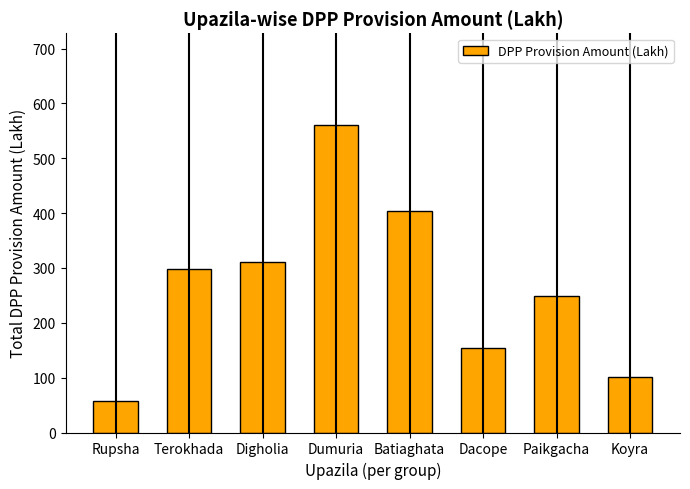

What is the ratio of the value at Digholia to the value at Paikgacha?

1.2